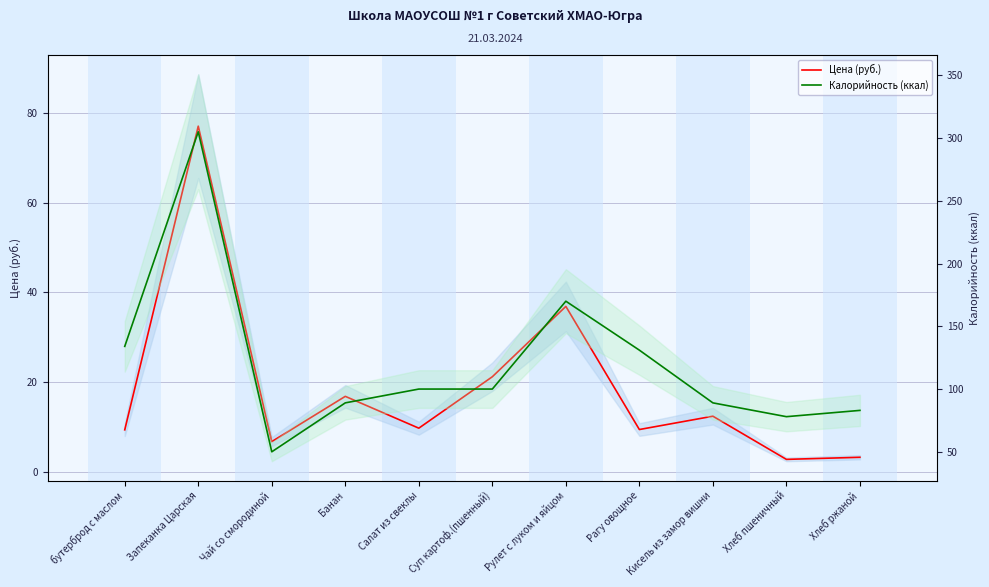

Where is Калорийность (ккал) nearest to the value 177?

Рулет с луком и яйцом